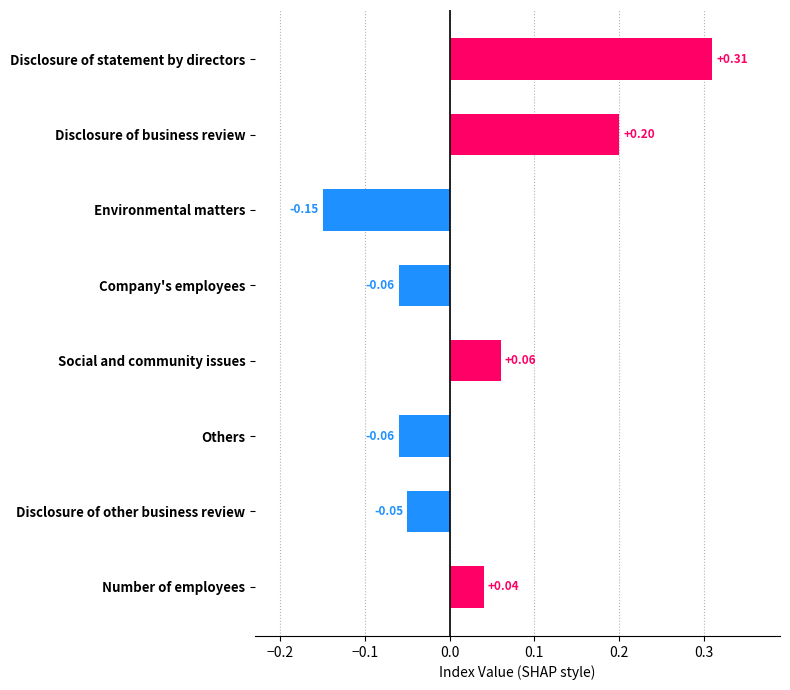

At which category does the chart reach its minimum across all series?

Environmental matters